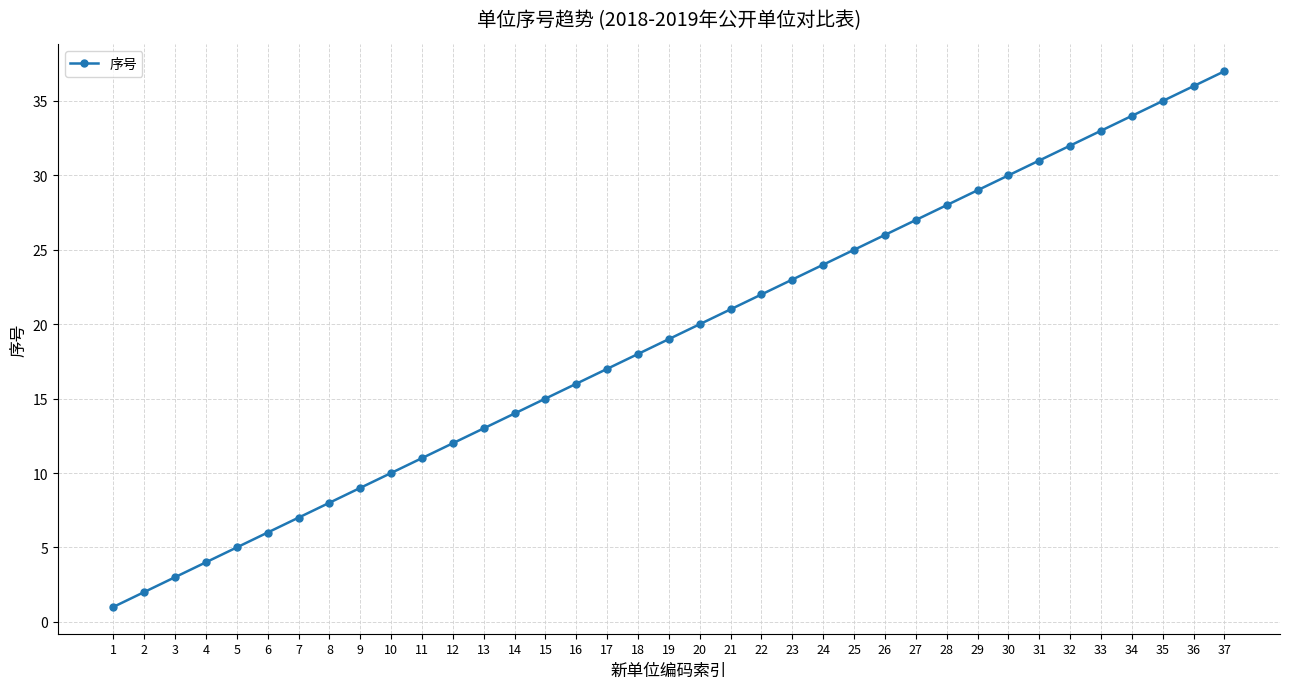

What is the sum of all values?

703